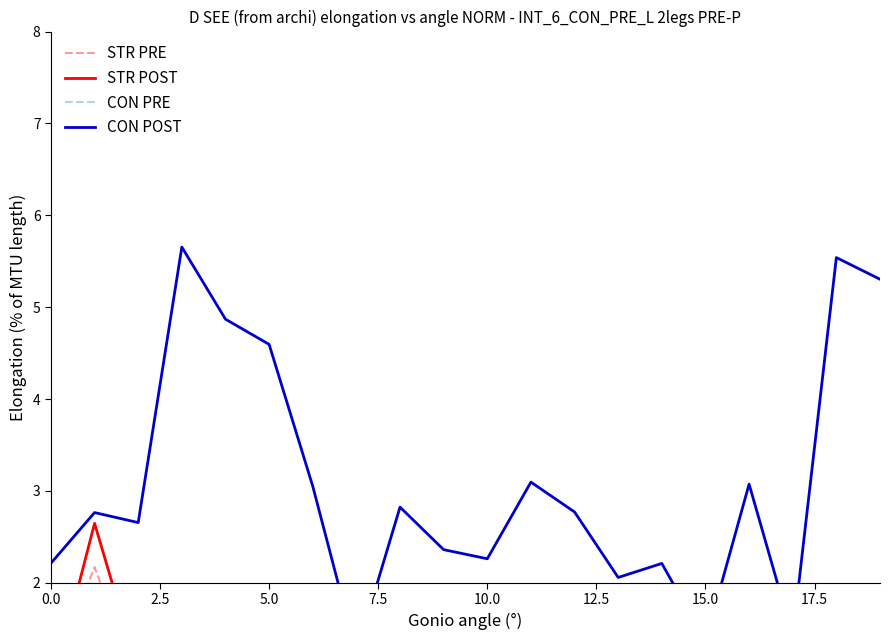

What is the value of the CON POST point at the 9th from the left?

2.8